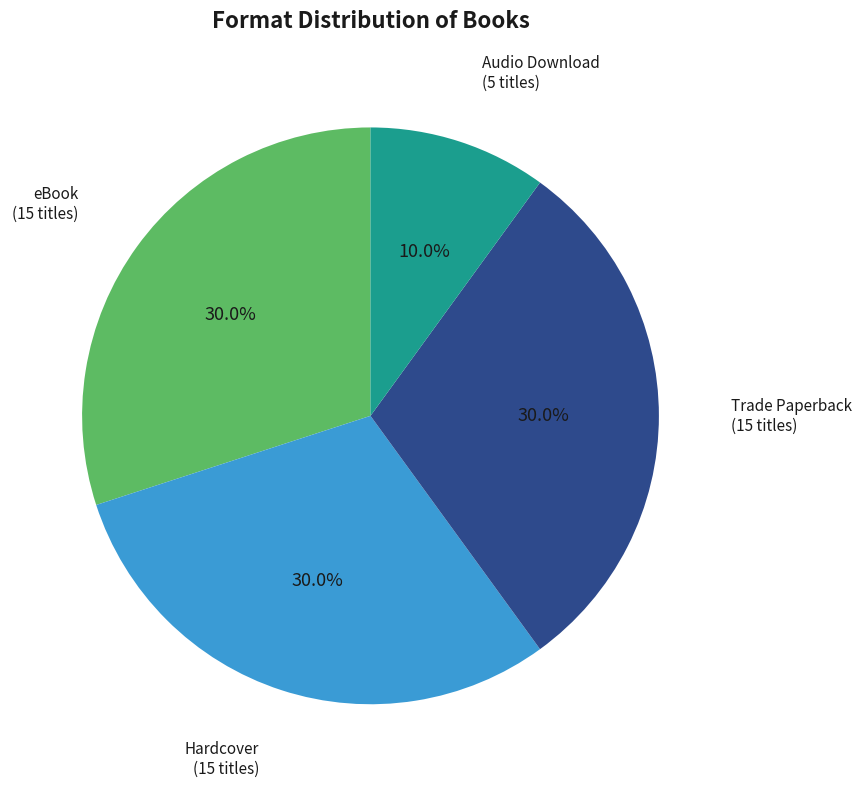

The eBook slice represents 18% of the pie. True or false?

False